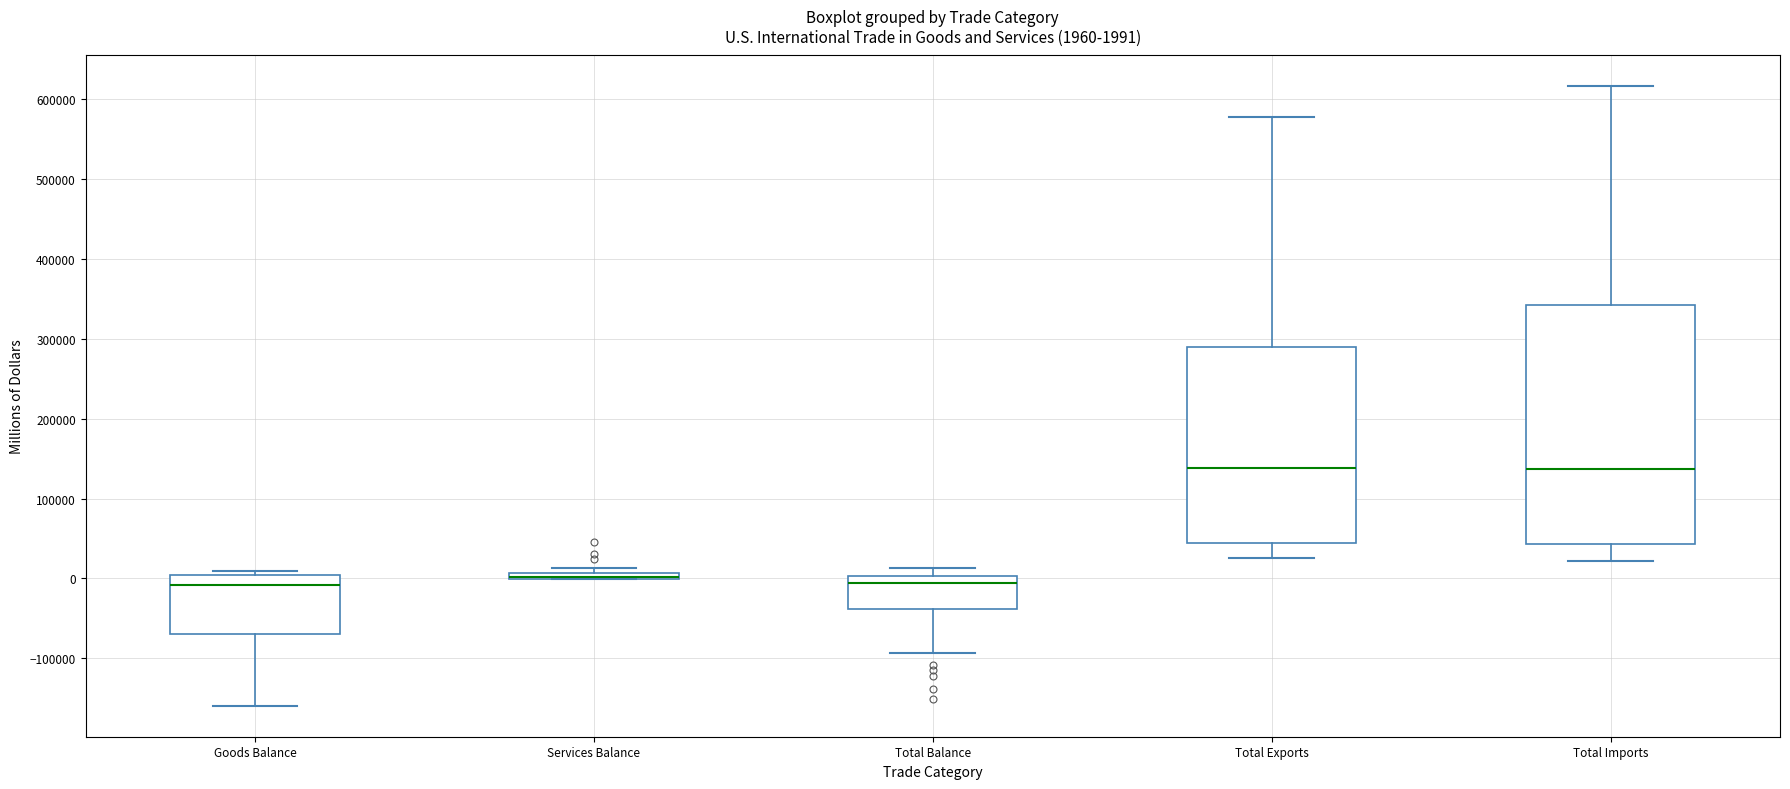

Which box is the tallest, from its lower edge to its upper edge?

Total Imports